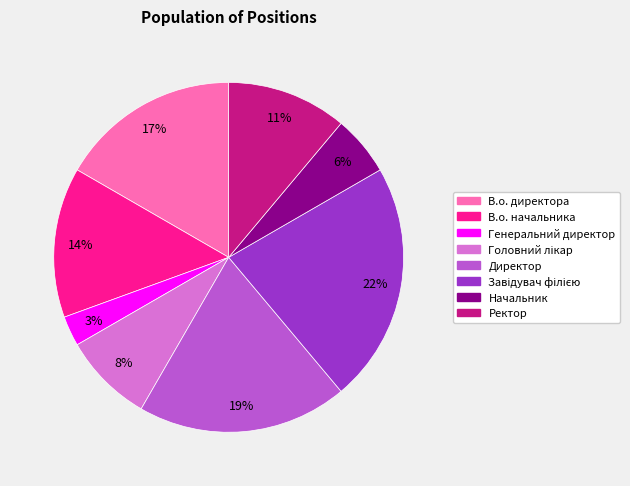

Which category has the smallest portion of the pie?

Генеральний директор